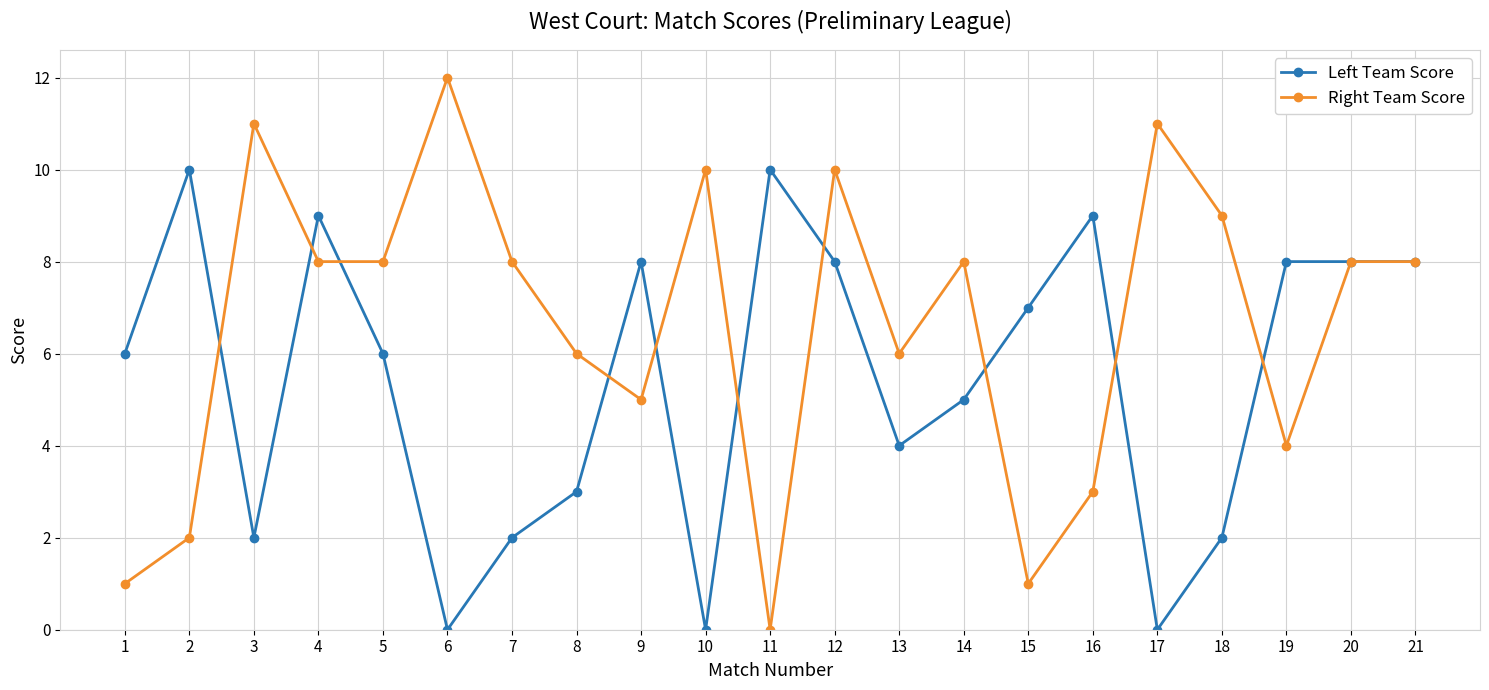

How many lines are shown in the chart?

2